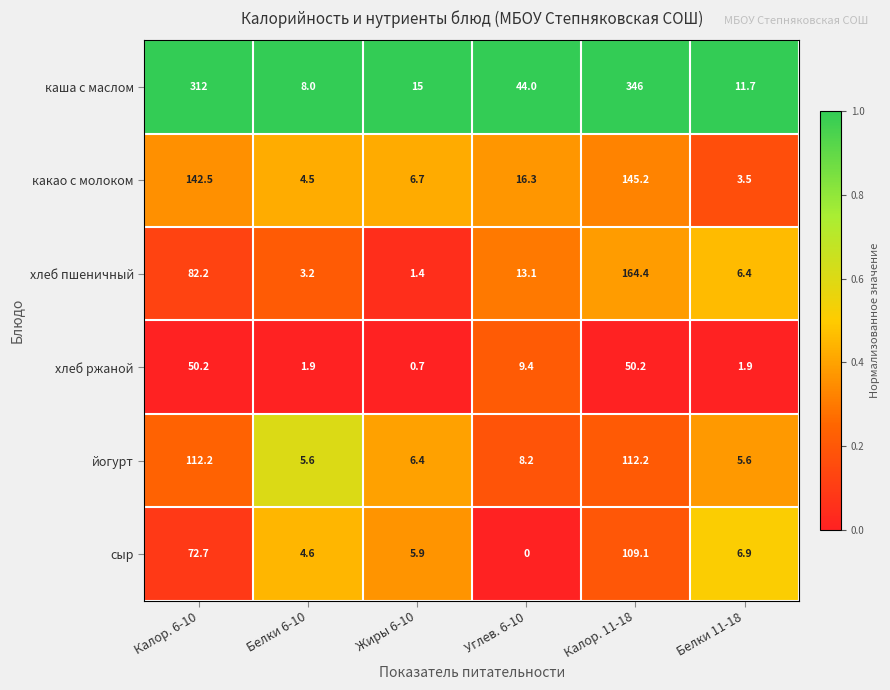

At which category does the chart reach its minimum across all series?

Углев. 6-10